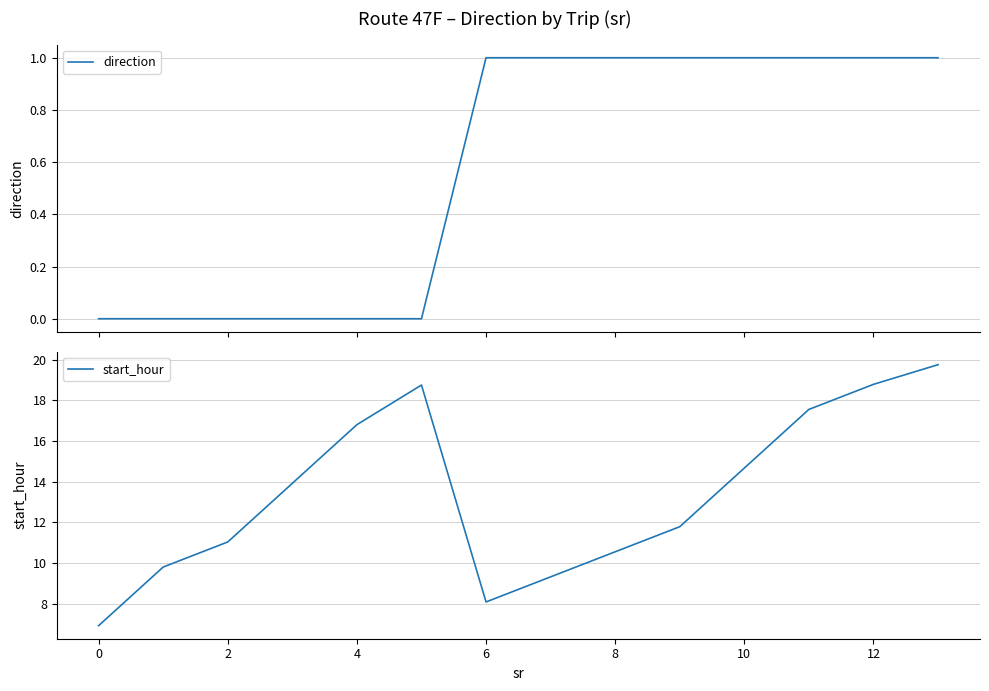

True or false: start_hour has a value of 16.4 at 2.

False